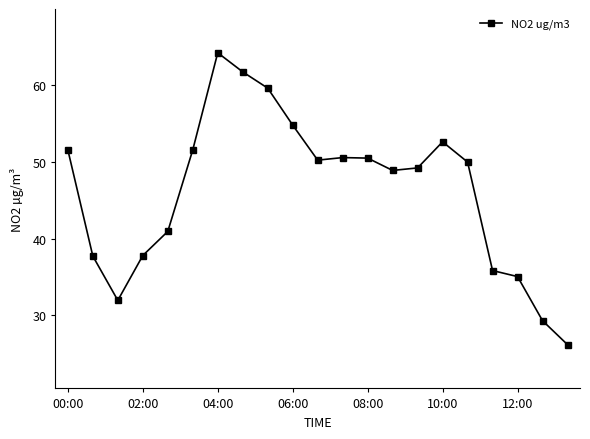

What is the difference between the second highest and minimum values?

35.6